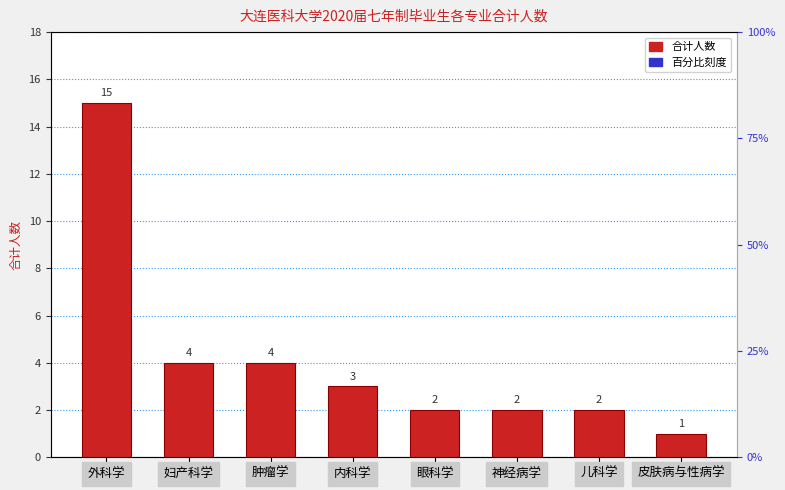

Reading left to right, extract all data points from this chart.

外科学=15	妇产科学=4	肿瘤学=4	内科学=3	眼科学=2	神经病学=2	儿科学=2	皮肤病与性病学=1